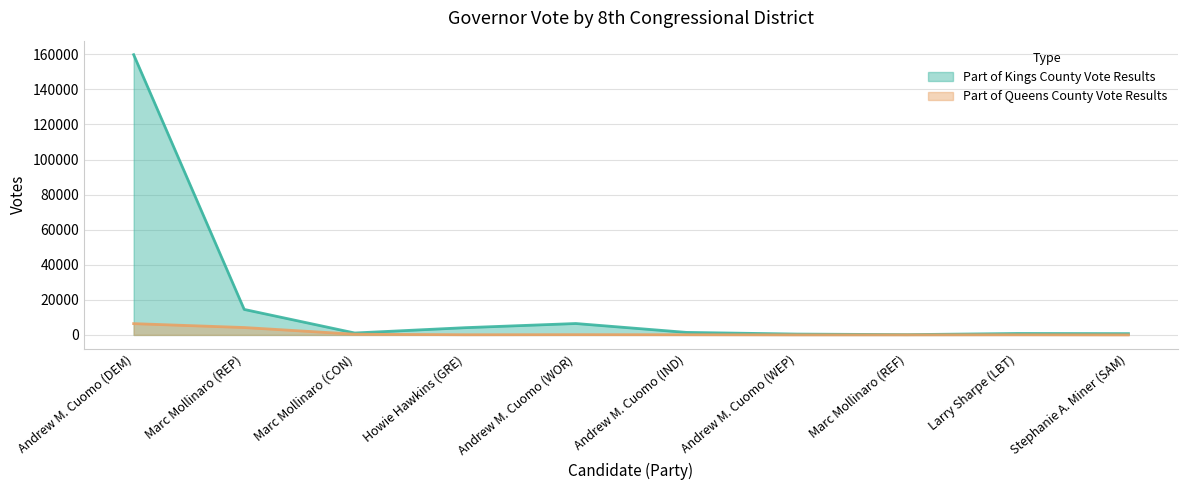

What is the sum of all Part of Kings County Vote Results values?

189601